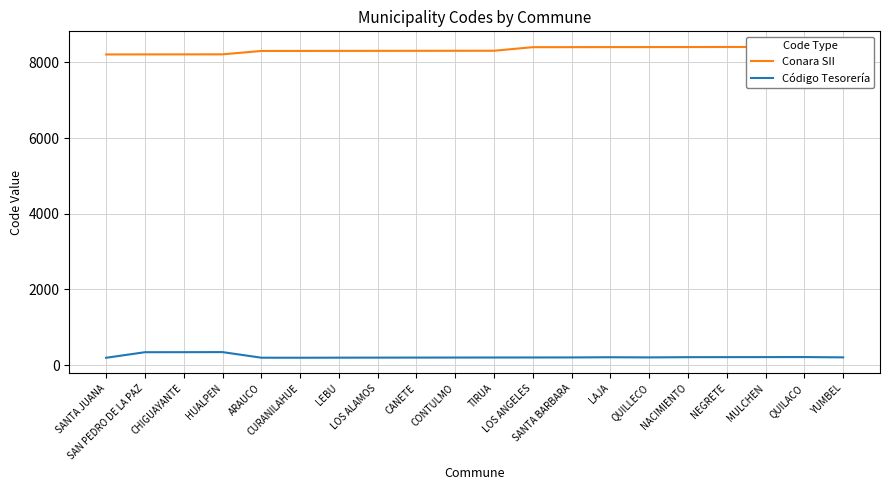

Reading left to right, list all the values displayed in this chart.

Conara SII: 8209	8210	8211	8212	8301	8302	8303	8304	8305	8306	8307	8401	8402	8403	8404	8405	8406	8407	8408	8409
Código Tesorería: 196	343	344	346	198	197	199	200	201	202	203	204	205	210	206	212	213	214	215	207